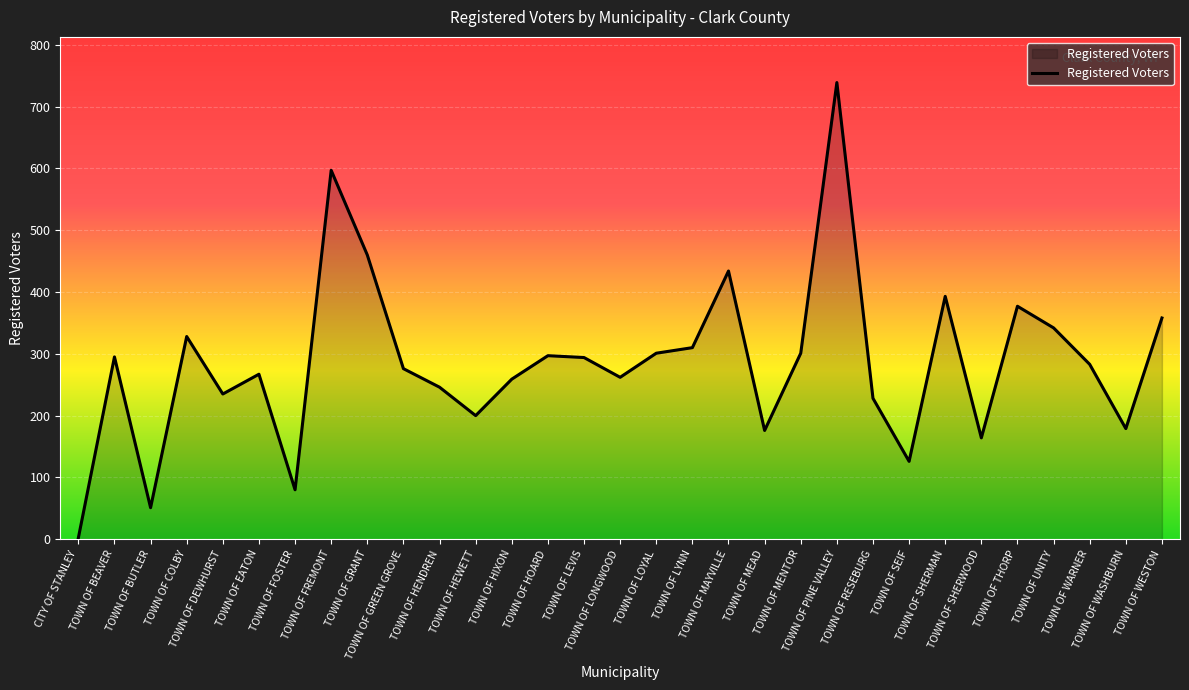

The value at TOWN OF MENTOR is 301. True or false?

True